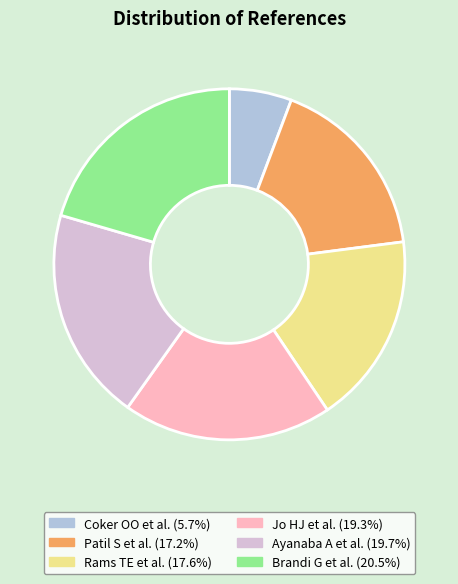

Count the number of slices in the pie.

6